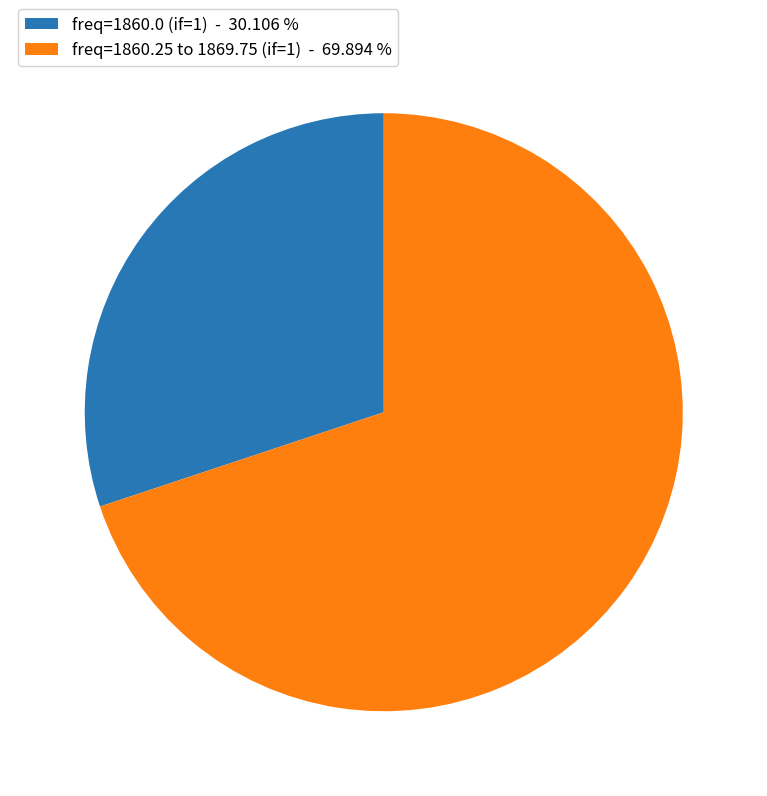

What is the ratio of the value at freq=1860.0 (if=1) - 30.106 % to the value at freq=1860.25 to 1869.75 (if=1) - 69.894 %?

0.4